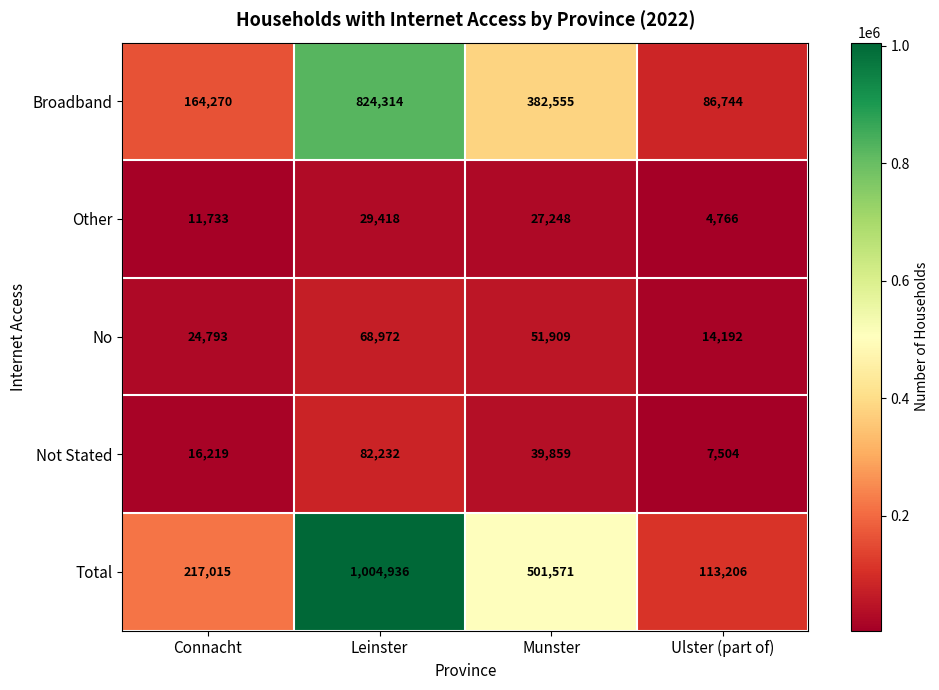

What is the difference between the highest and lowest values at Ulster (part of)?

108440